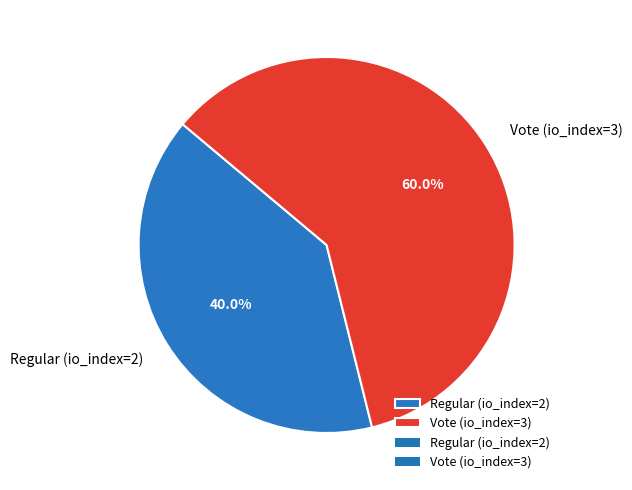

The Regular (io_index=2) slice represents 40% of the pie. True or false?

True